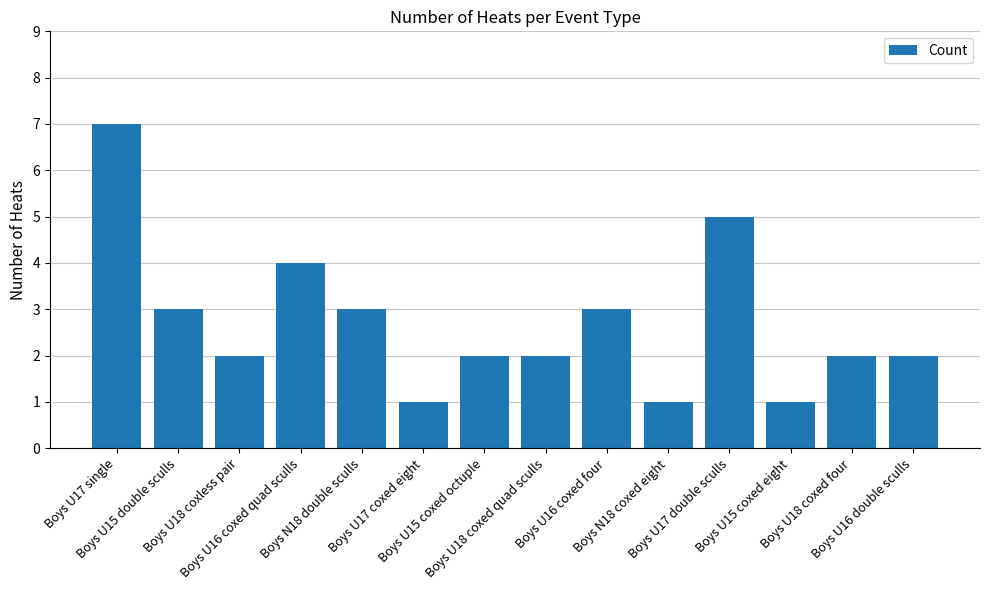

At which label is the value closest to 4?

Boys U16 coxed quad sculls